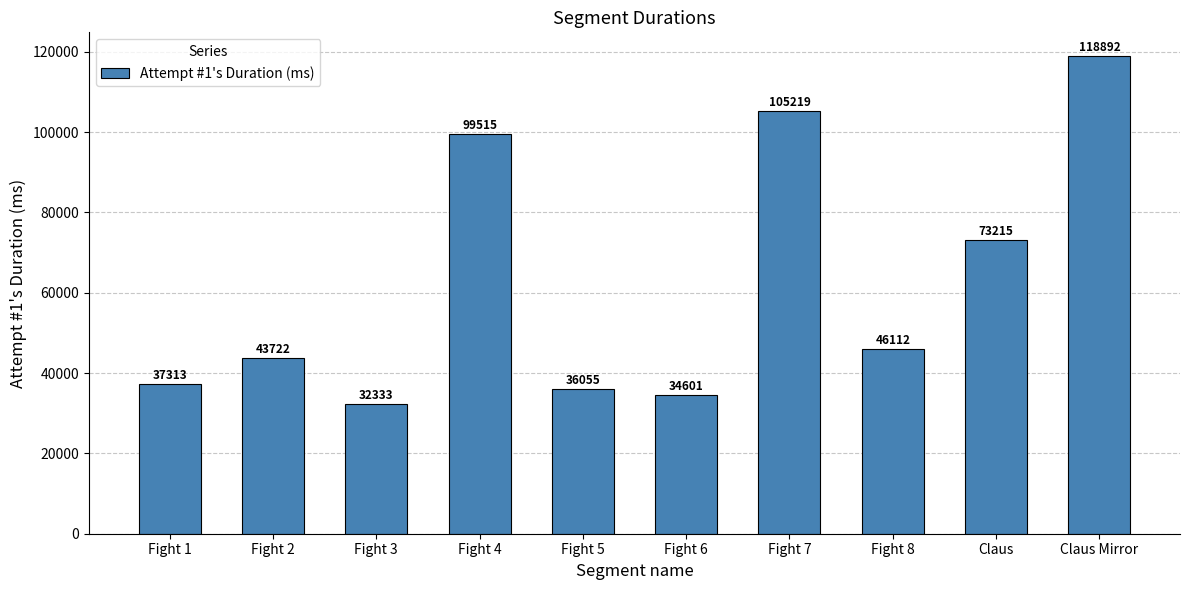

What is the sum of the values at Fight 3 and Fight 4?

131848